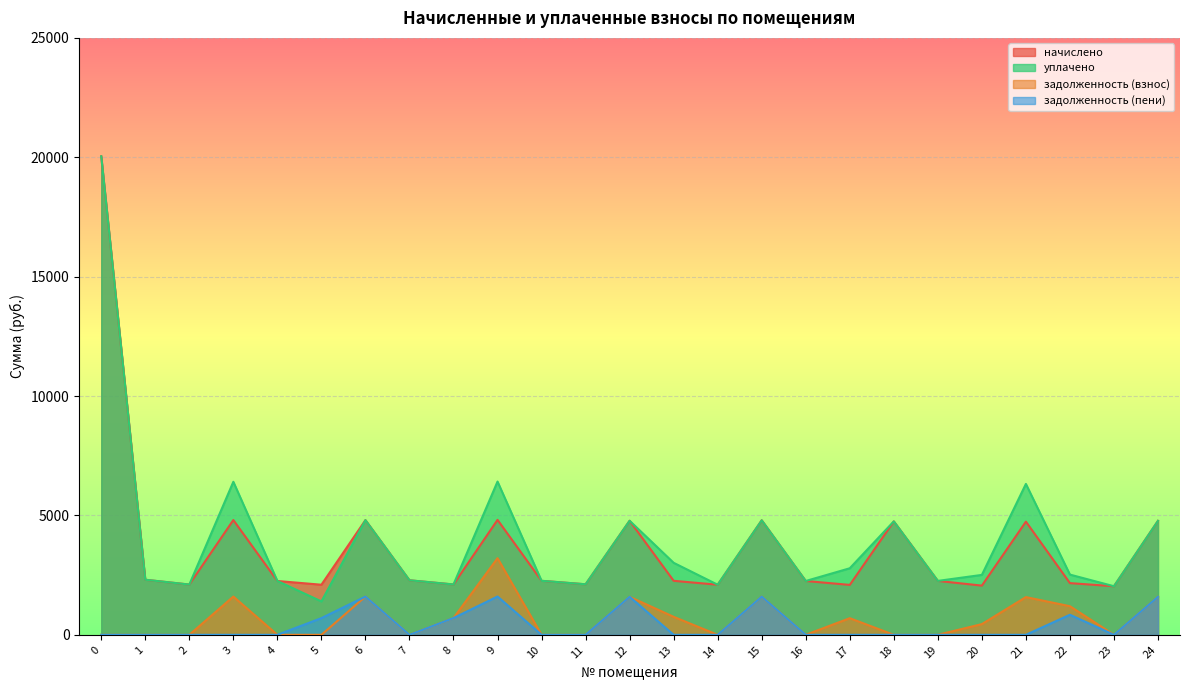

True or false: уплачено and задолженность (пени) intersect in this chart.

False